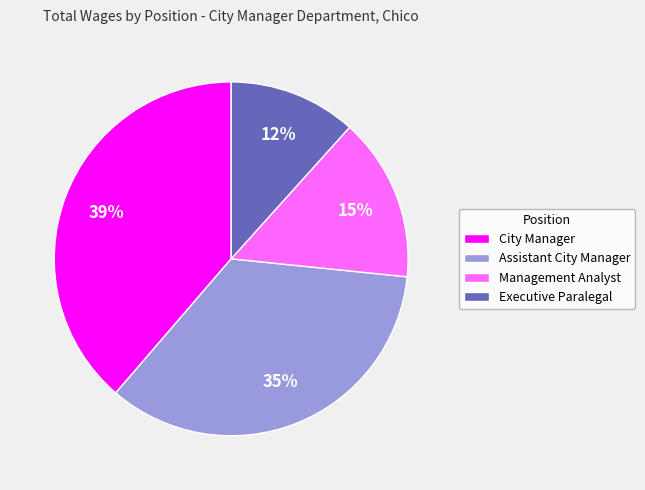

Rank the categories by value from lowest to highest.

Executive Paralegal, Management Analyst, Assistant City Manager, City Manager